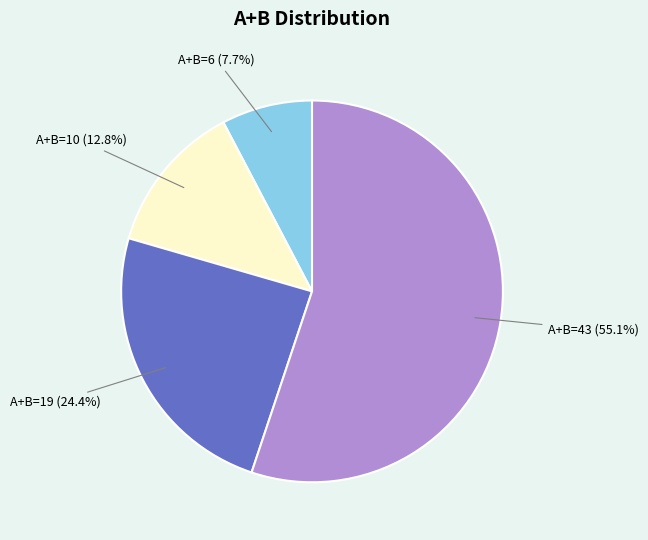

Which category has the smallest portion of the pie?

A+B=6 (7.7%)